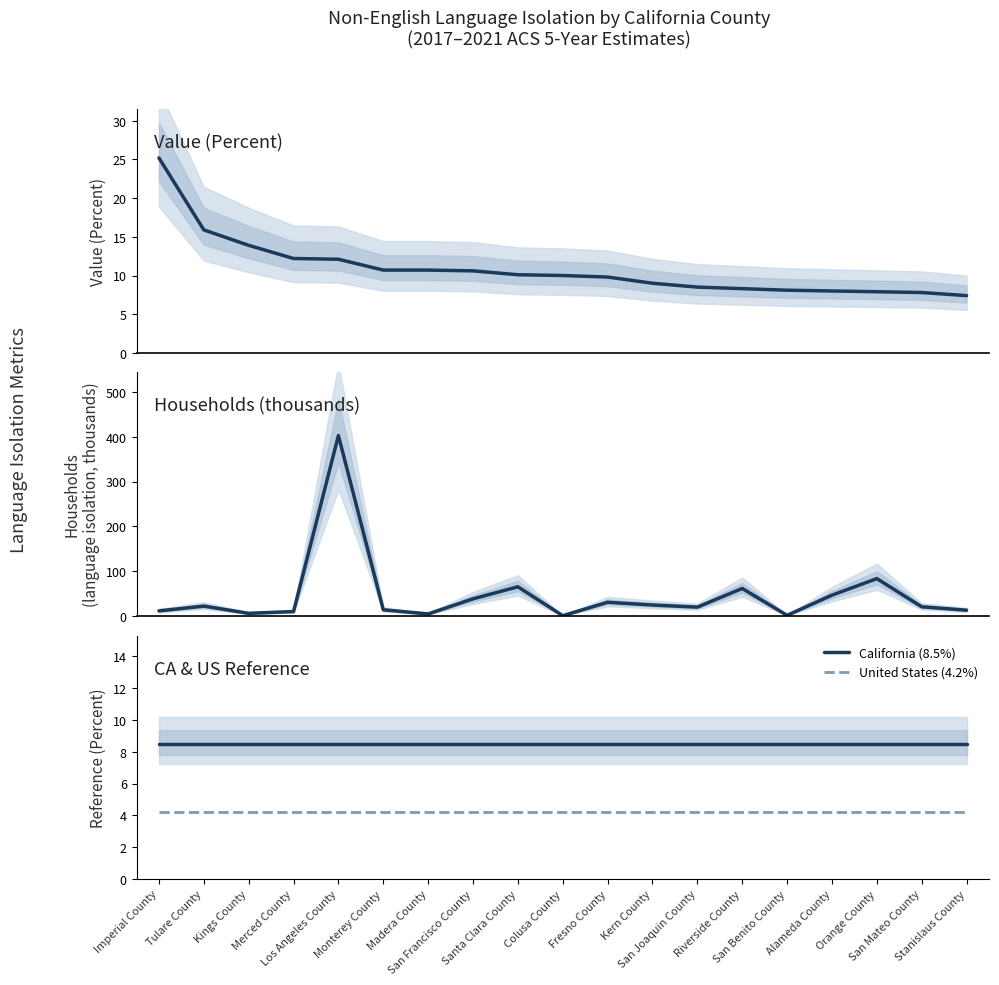

What position from the left is Santa Clara County?

9